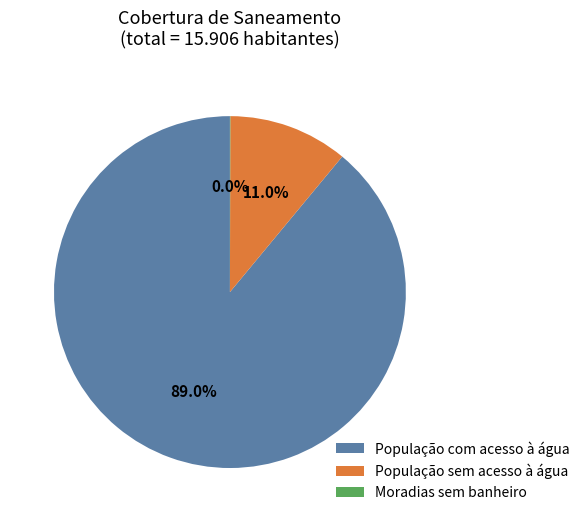

What portion of the pie excludes População com acesso à água?

11.0%